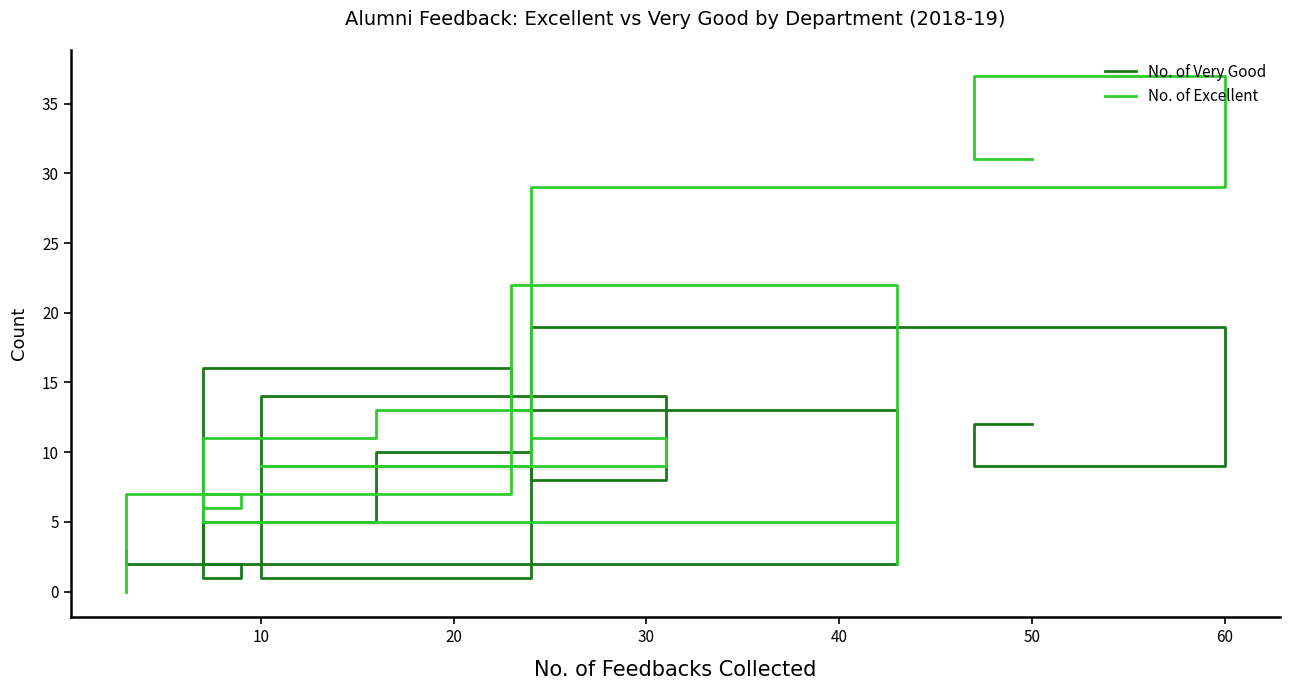

Reading left to right, what are all the values shown in this chart?

No. of Very Good: 12	9	19	8	14	1	10	5	2	10	13	16	1	2	3
No. of Excellent: 31	37	29	11	9	9	13	11	5	2	22	7	6	7	0